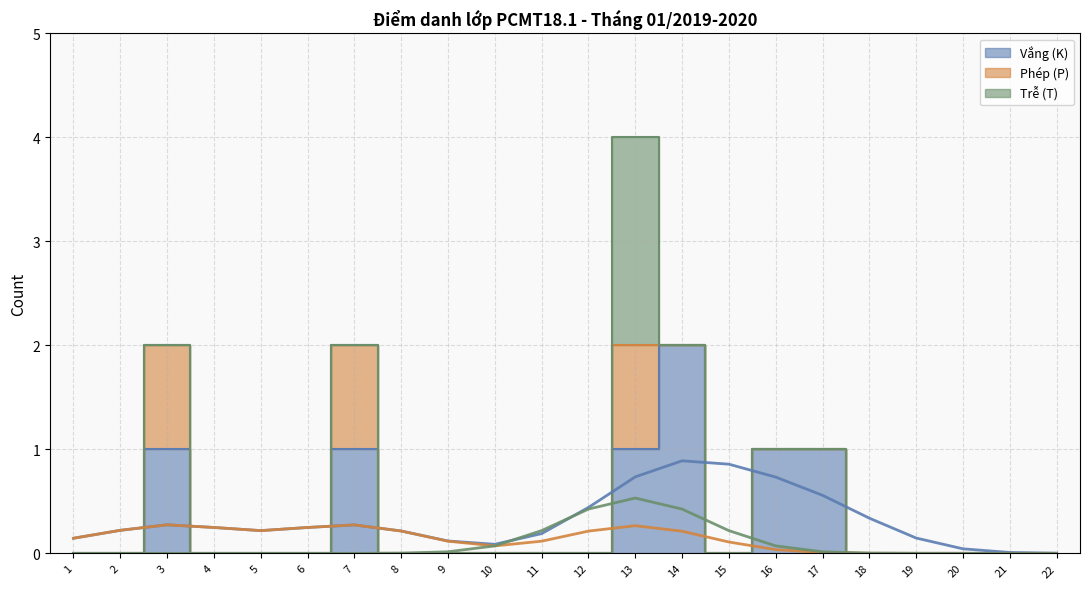

Which series has the largest range (max minus min)?

Vắng (K)